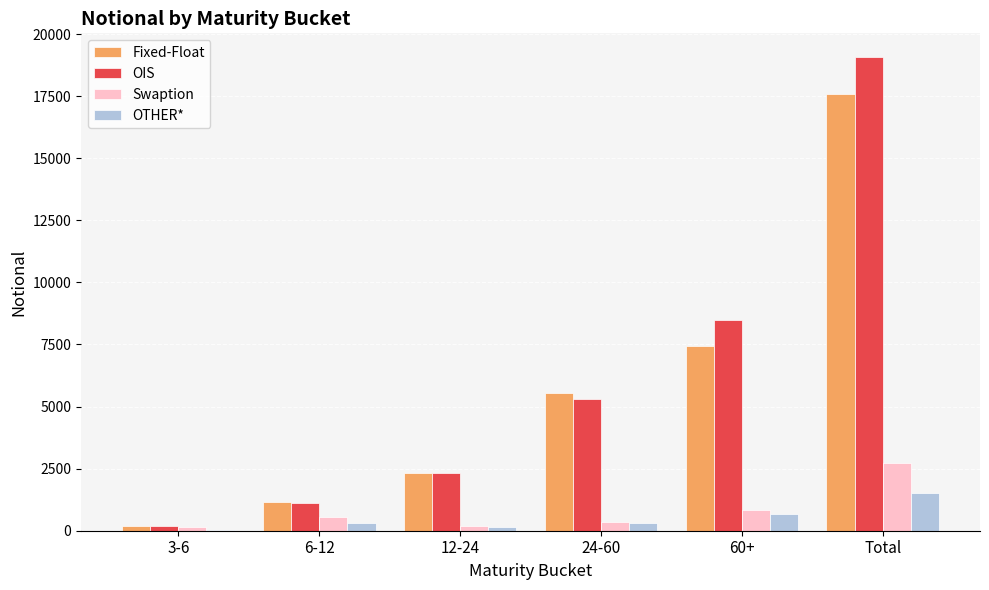

What value does the OIS series have at 3-6?

200